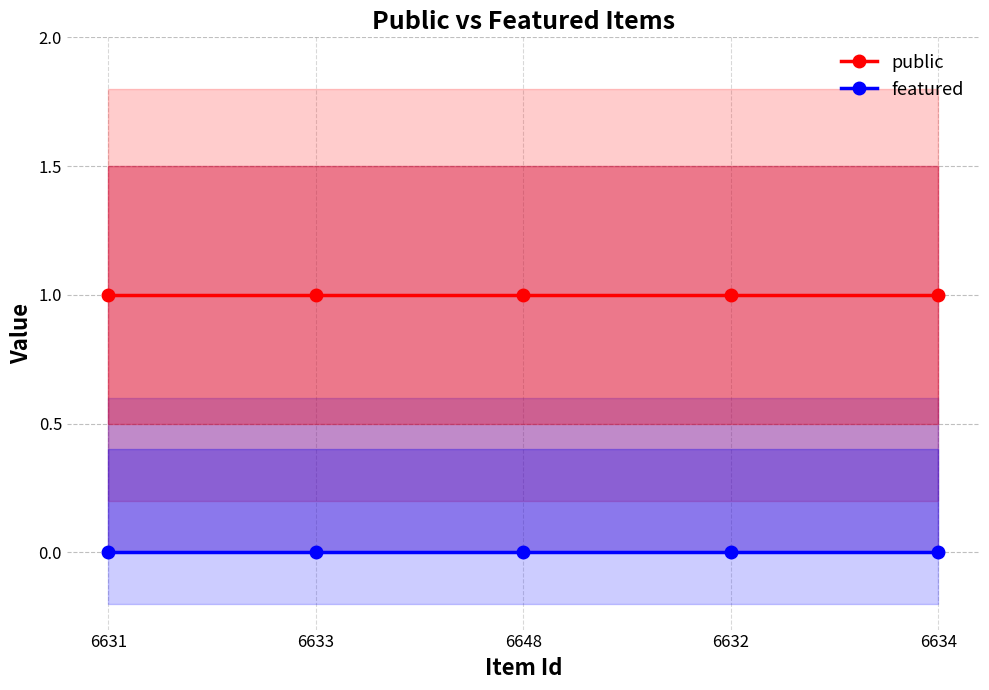

What is the total value across all series at 6631?

1